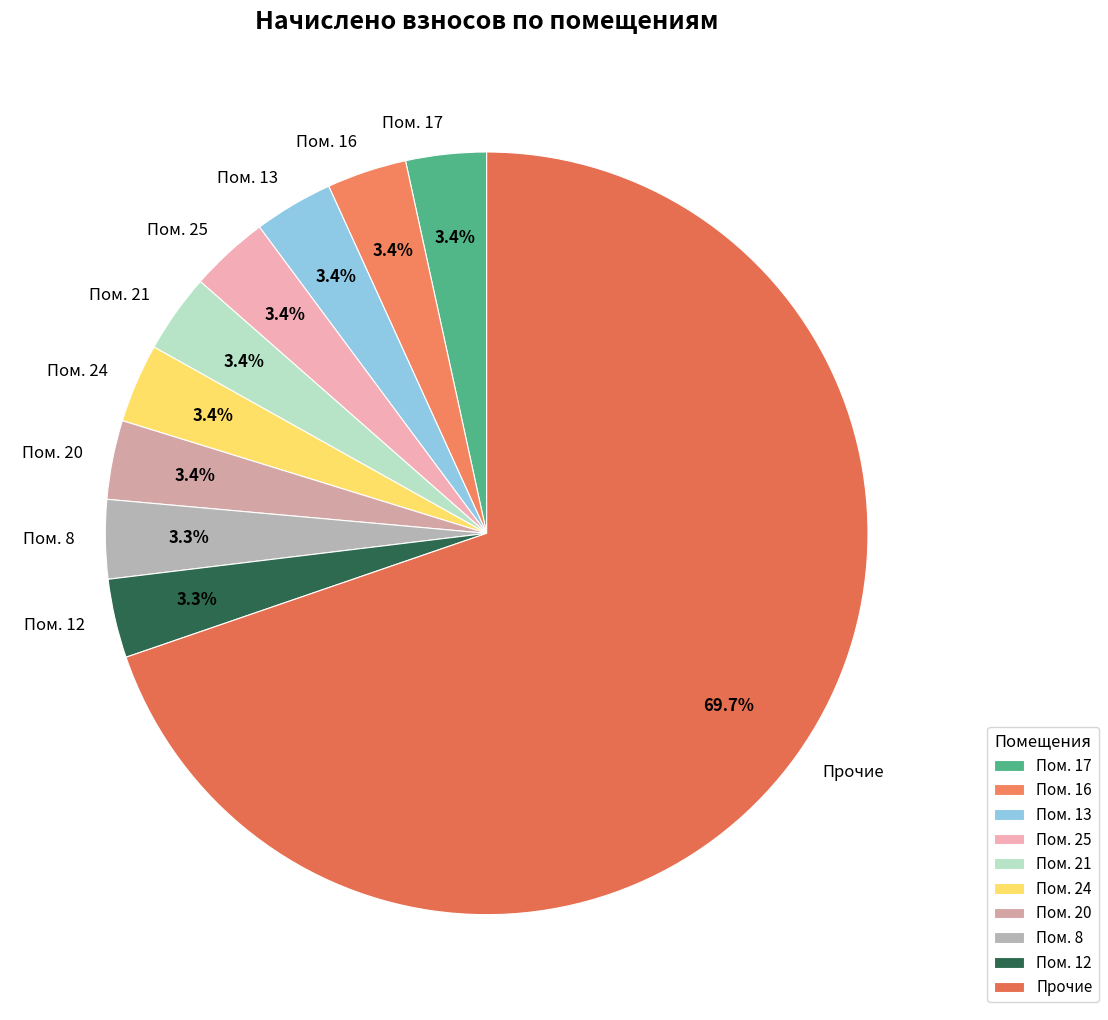

Which category has the biggest portion of the pie?

Прочие